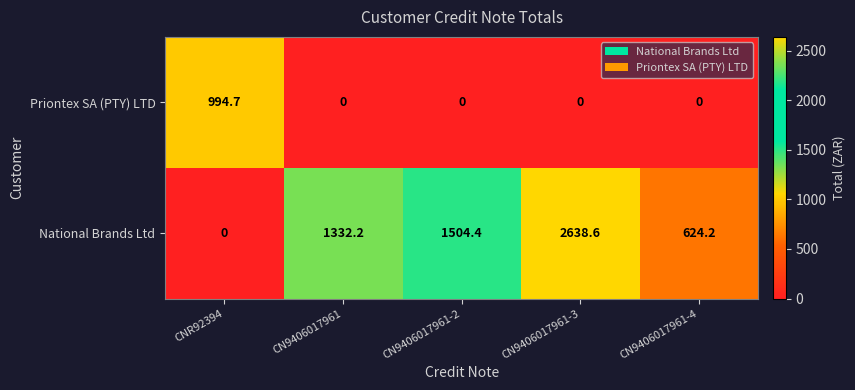

Rank the series by their maximum value, from lowest to highest.

Priontex SA (PTY) LTD, National Brands Ltd